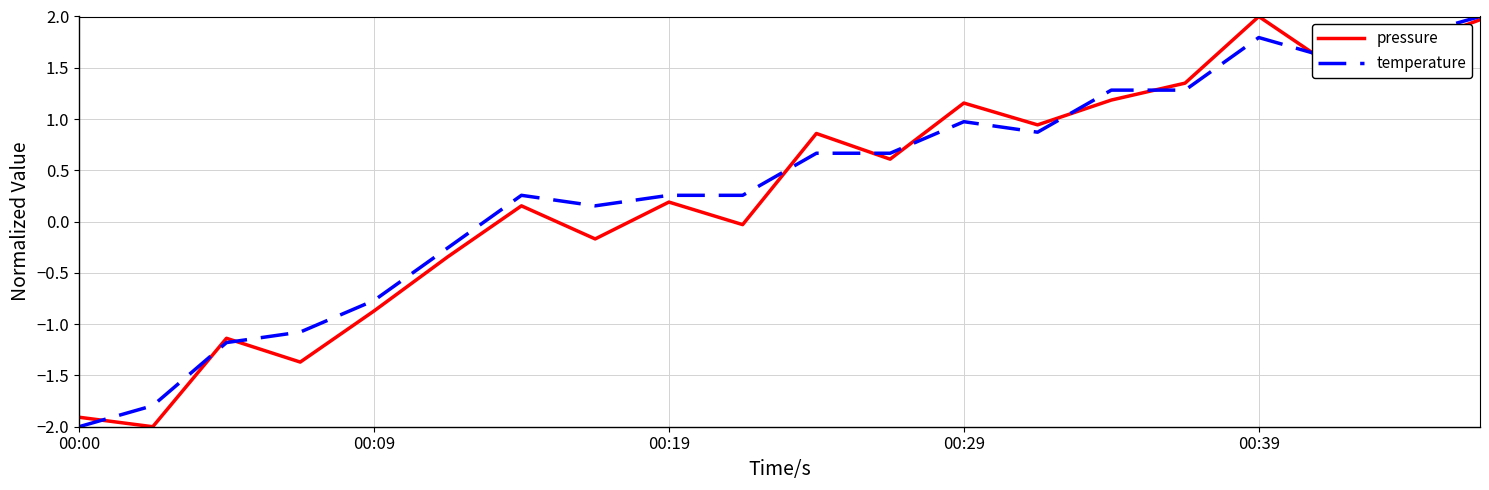

What is the difference between the maximum and minimum values in the temperature series?

4.0